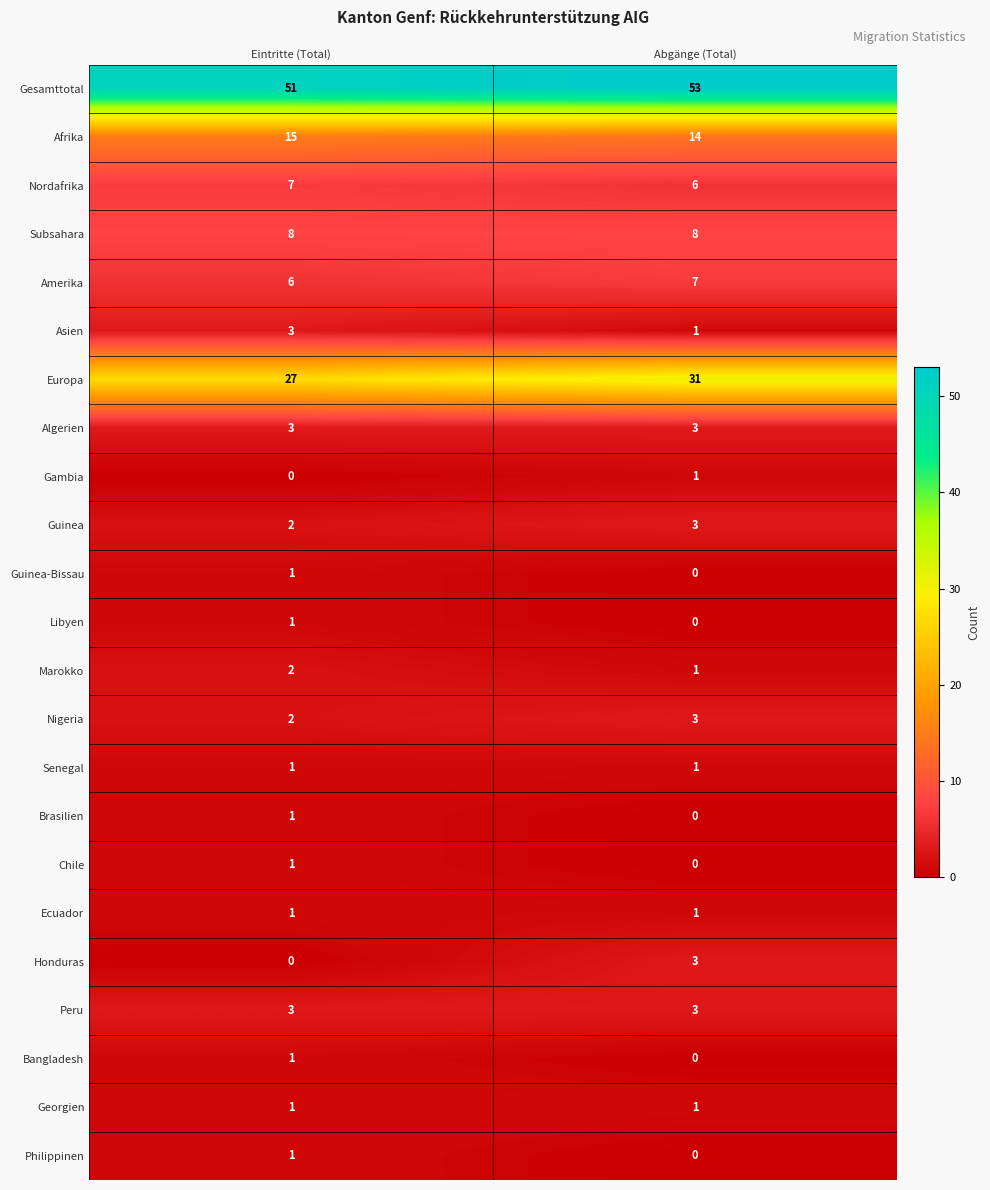

What is the maximum value shown in the chart?

53